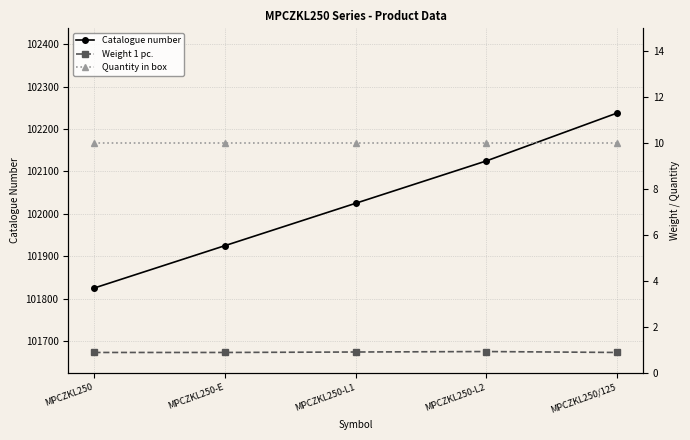

Which series has the largest total across all categories?

Catalogue number